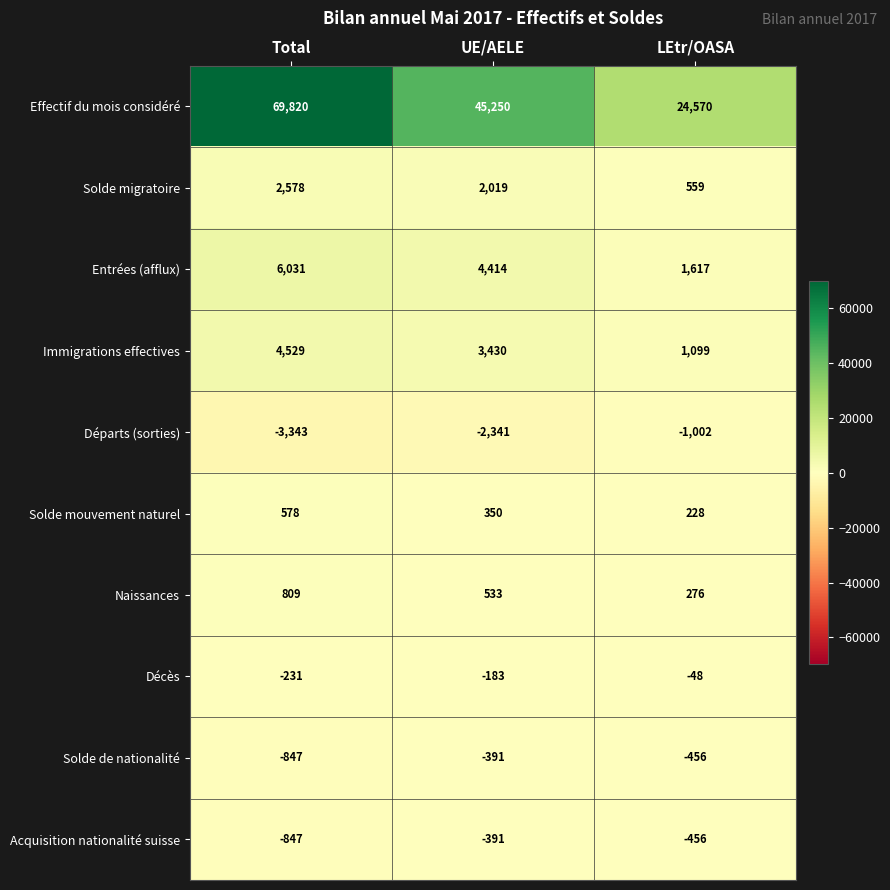

List the labels in order of Naissances value, smallest first.

LEtr/OASA, UE/AELE, Total